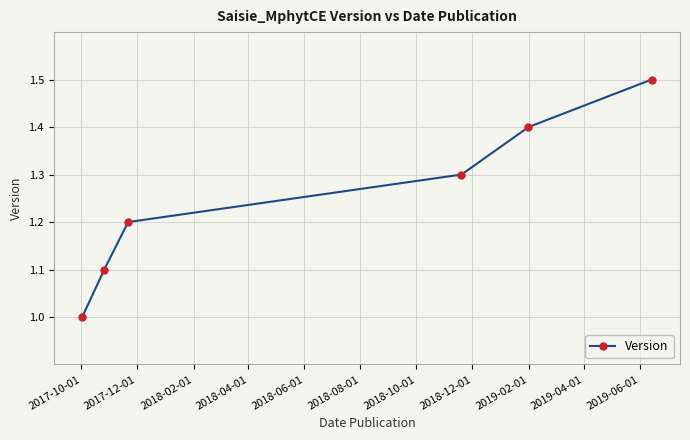

True or false: there are more than 0 points higher than both neighbors.

False